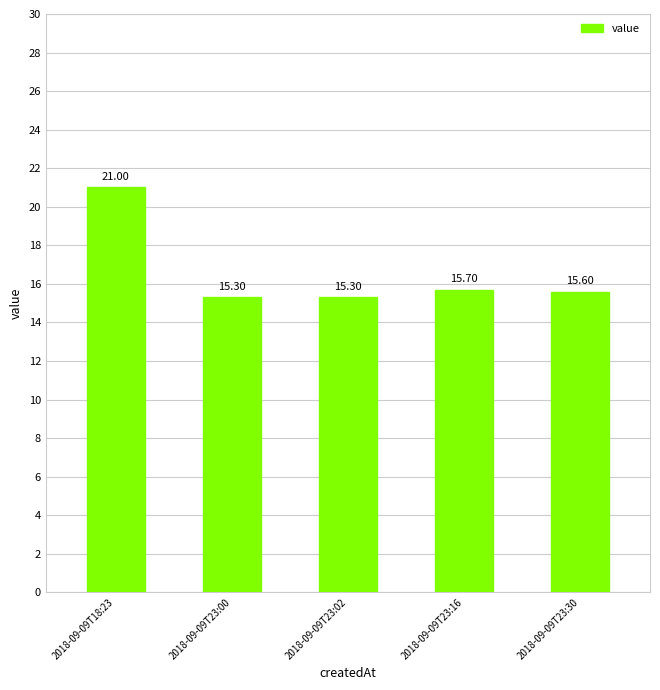

Count the number of categories in the chart.

5